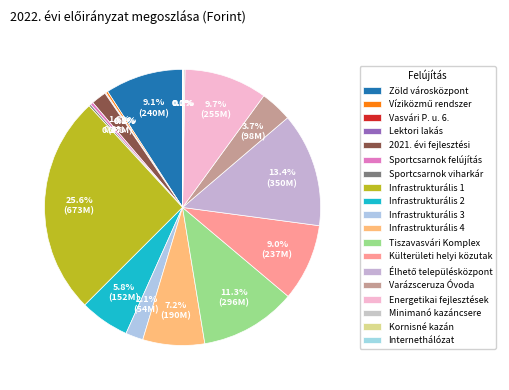

Which category has the biggest portion of the pie?

Infrastrukturális 1